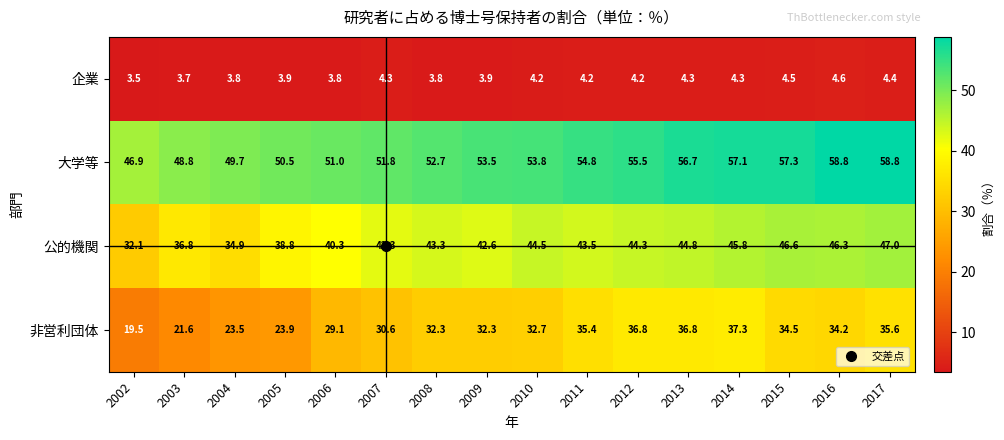

What is the difference between the maximum and minimum values in the 公的機関 series?

14.9